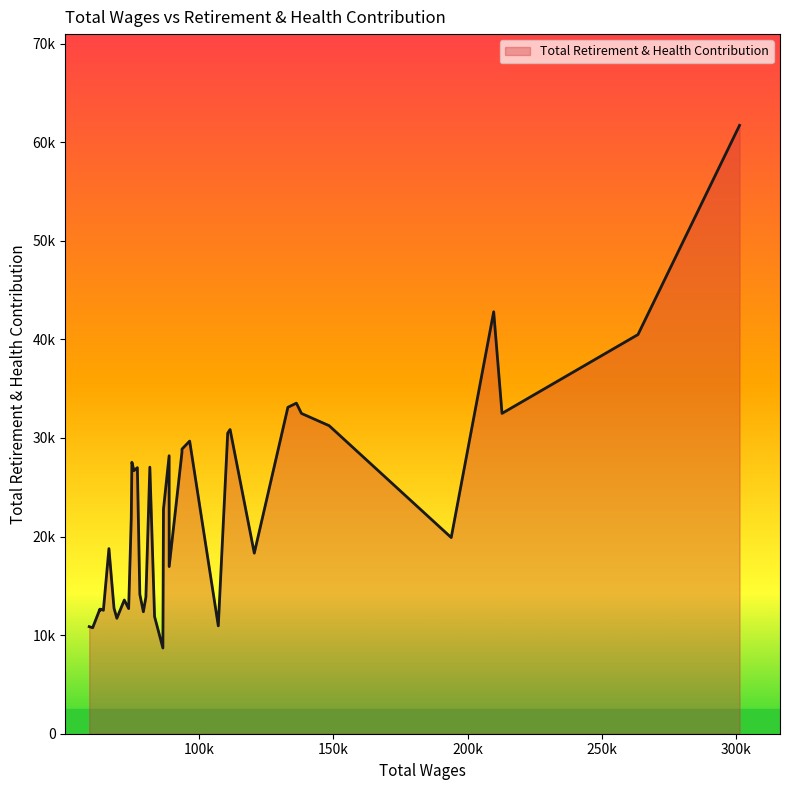

Does the chart have visible grid lines?

No